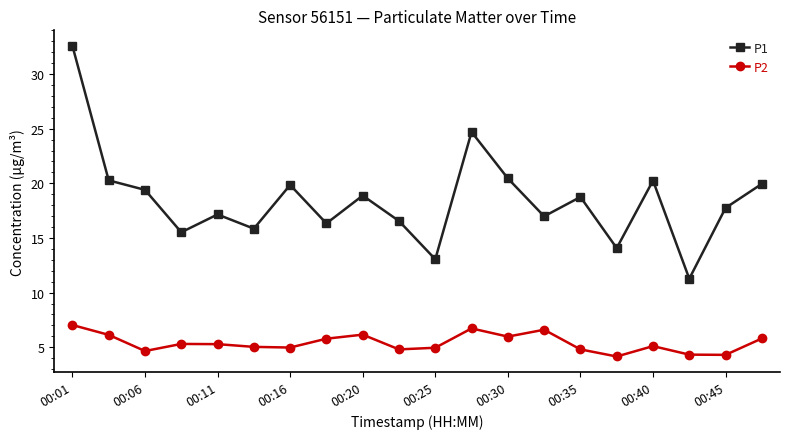

Rank the series by their average value, from highest to lowest.

P1, P2